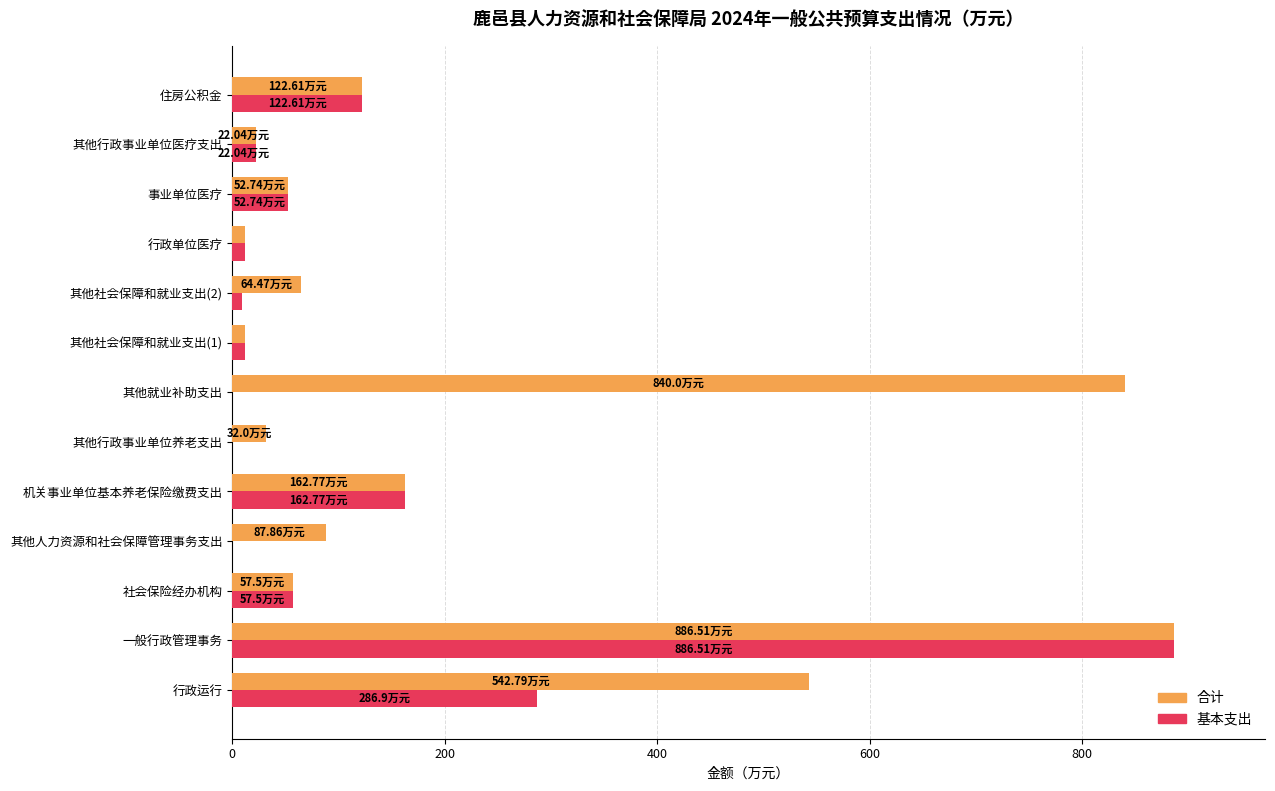

Which series has the largest total across all categories?

合计